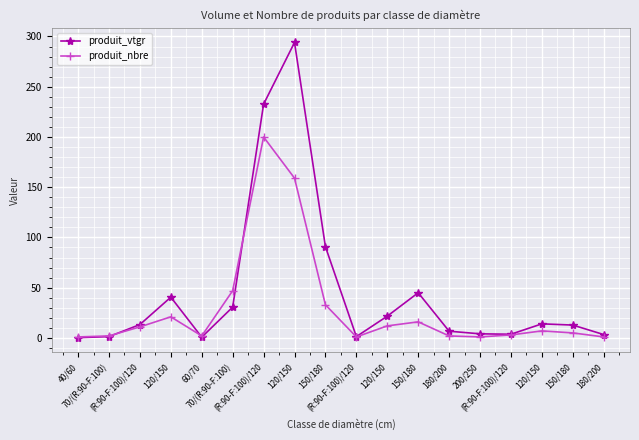

What is the difference between the maximum and minimum values in the produit_vtgr series?

293.7